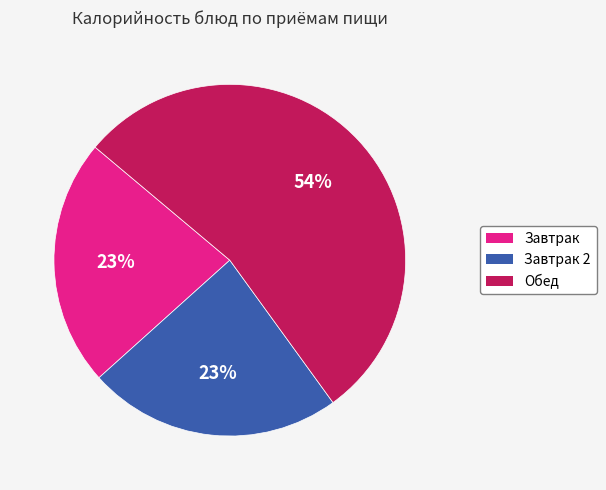

Is there any slice that represents more than half of the pie?

Yes